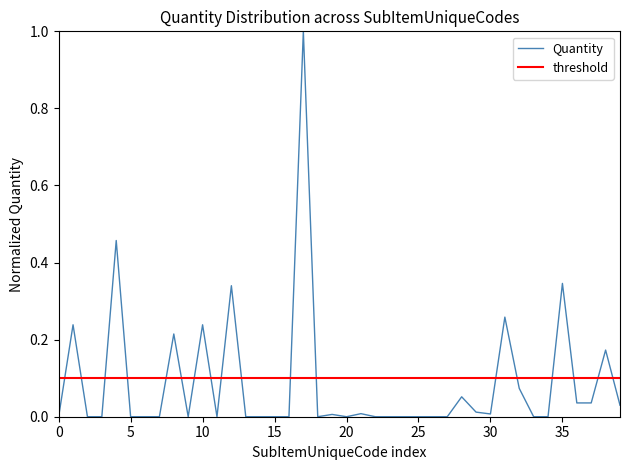

What is the highest value of the Quantity series?

1.0